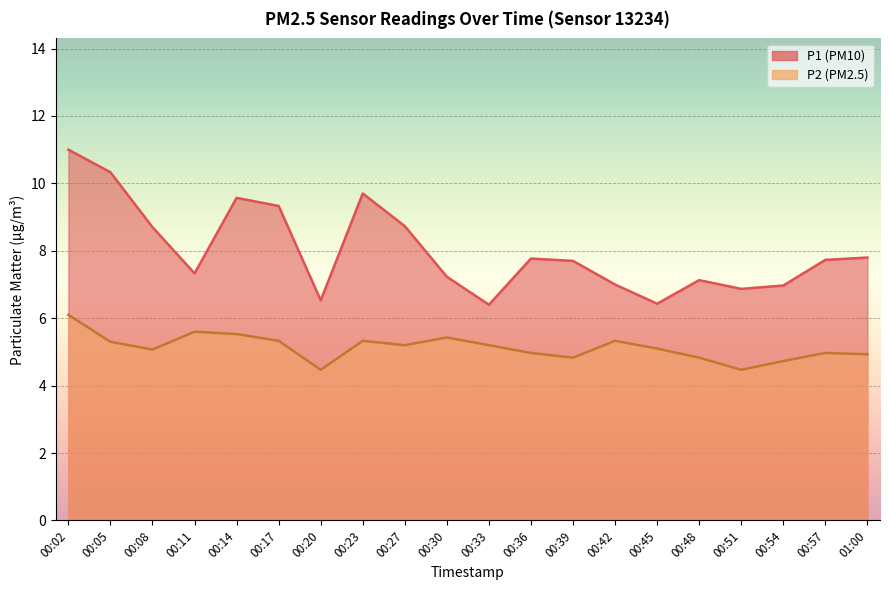

Reading right to left, transcribe all the data shown in this chart.

P1: 7.8	7.7	7.0	6.9	7.1	6.4	7.0	7.7	7.8	6.4	7.2	8.7	9.7	6.5	9.3	9.6	7.3	8.7	10.3	11.0
P2: 4.9	5.0	4.7	4.5	4.8	5.1	5.3	4.8	5.0	5.2	5.4	5.2	5.3	4.5	5.3	5.5	5.6	5.1	5.3	6.1